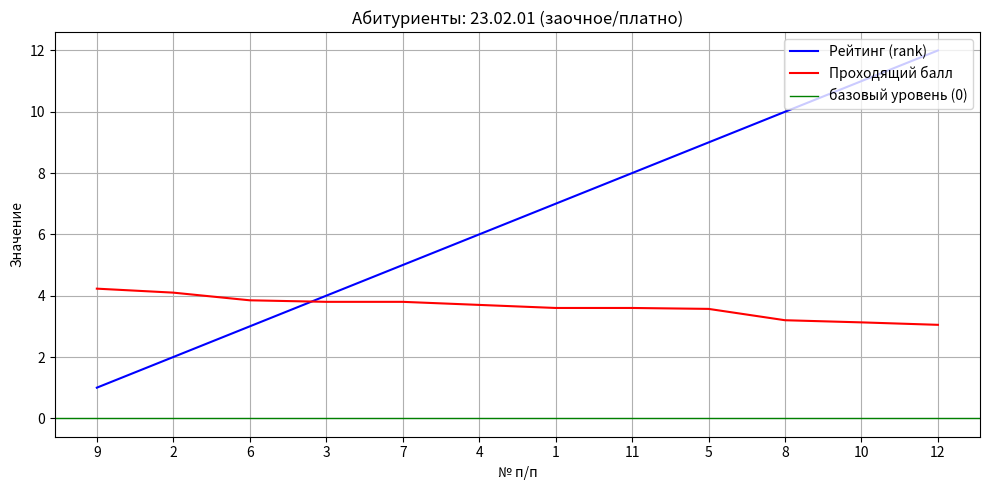

Reading right to left, list all the values displayed in this chart.

Рейтинг (rank): 12=12.0	10=11.0	8=10.0	5=9.0	11=8.0	1=7.0	4=6.0	7=5.0	3=4.0	6=3.0	2=2.0	9=1.0
Проходящий балл: 12=3.0	10=3.1	8=3.2	5=3.6	11=3.6	1=3.6	4=3.7	7=3.8	3=3.8	6=3.9	2=4.1	9=4.2